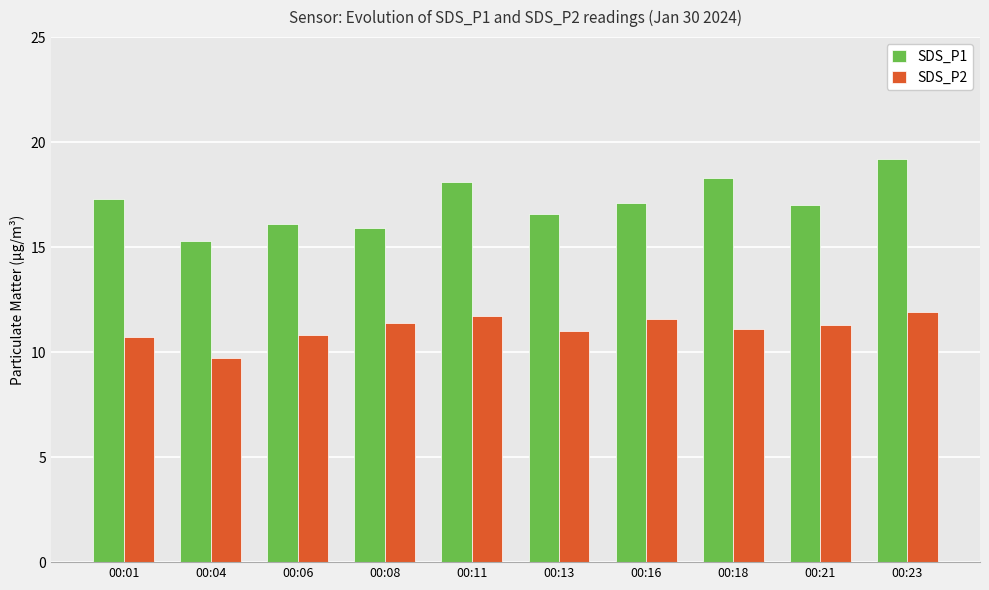

What are all the series names shown in the legend?

SDS_P1, SDS_P2